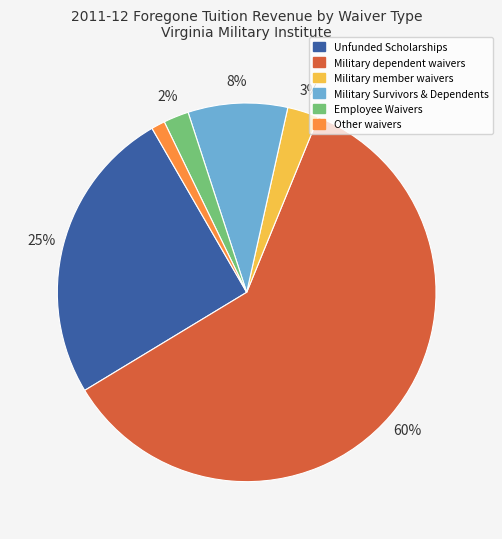

Rank the categories by value from lowest to highest.

Other waivers, Employee Waivers, Military member waivers, Military Survivors & Dependents, Unfunded Scholarships, Military dependent waivers